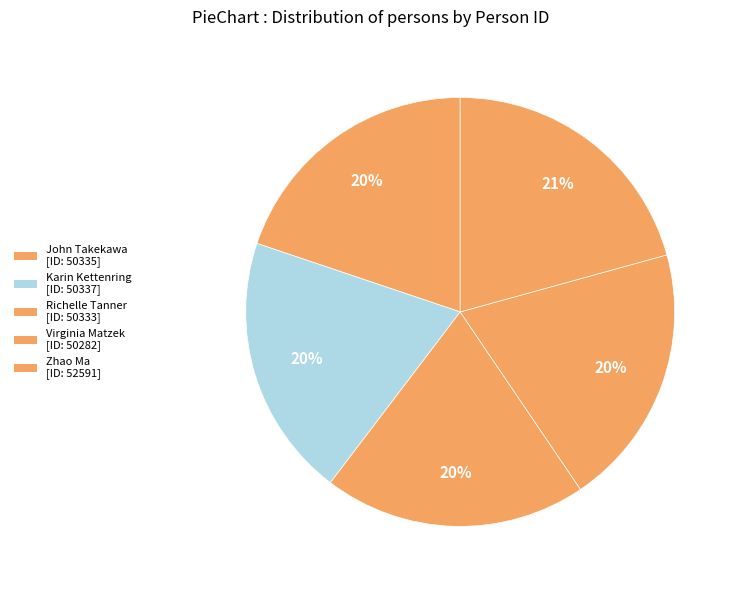

To the nearest percent, what percentage of the pie is Zhao Ma?

21%